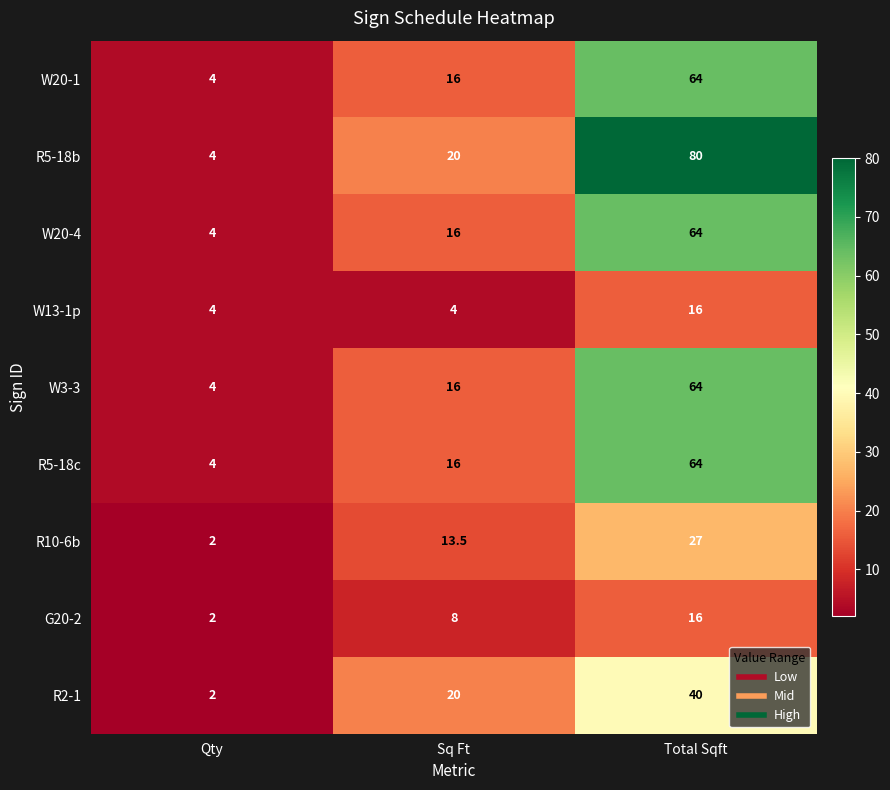

Is it true that W20-4 equals 24.0 at Total Sqft?

False